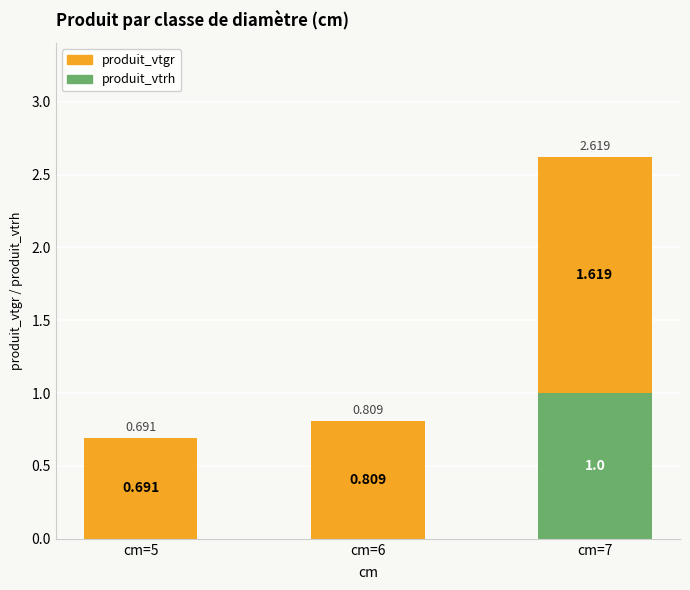

Which series has the largest total across all categories?

produit_vtgr